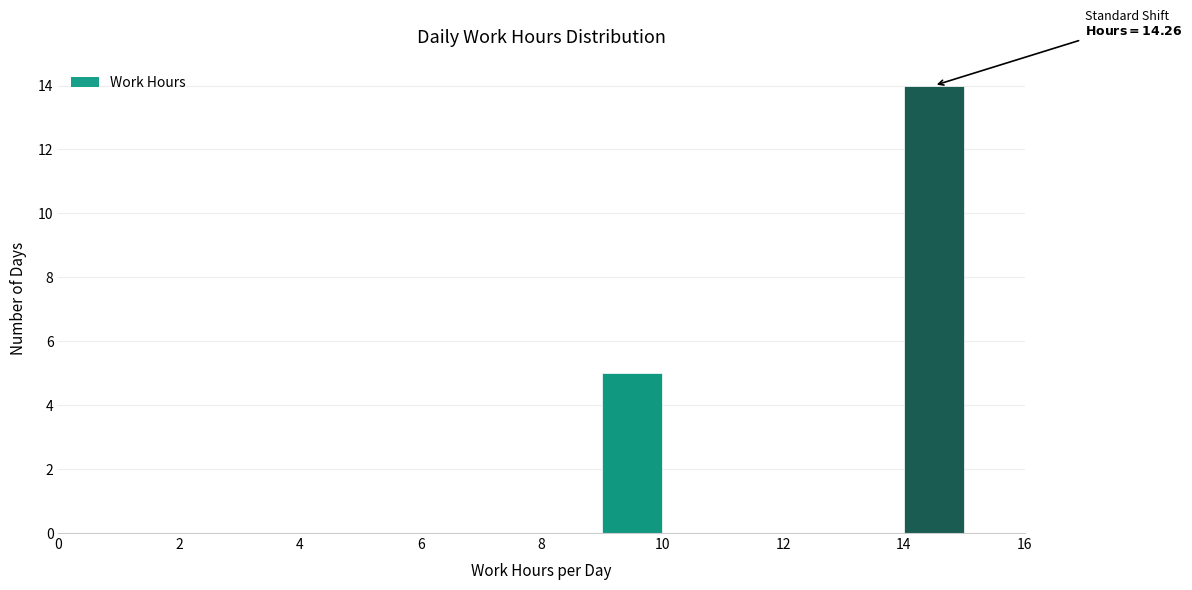

Over which range of the x-axis is the bar tallest?

14 to 15